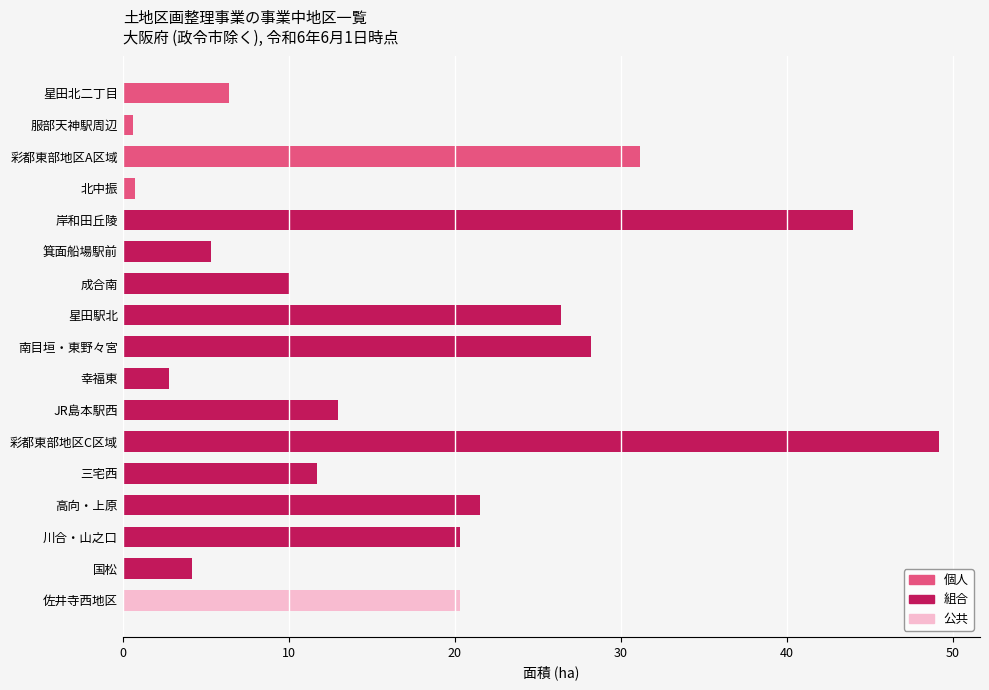

Rank the categories by value from lowest to highest.

服部天神駅周辺, 北中振, 幸福東, 国松, 箕面船場駅前, 星田北二丁目, 成合南, 三宅西, JR島本駅西, 川合・山之口, 佐井寺西地区, 高向・上原, 星田駅北, 南目垣・東野々宮, 彩都東部地区A区域, 岸和田丘陵, 彩都東部地区C区域